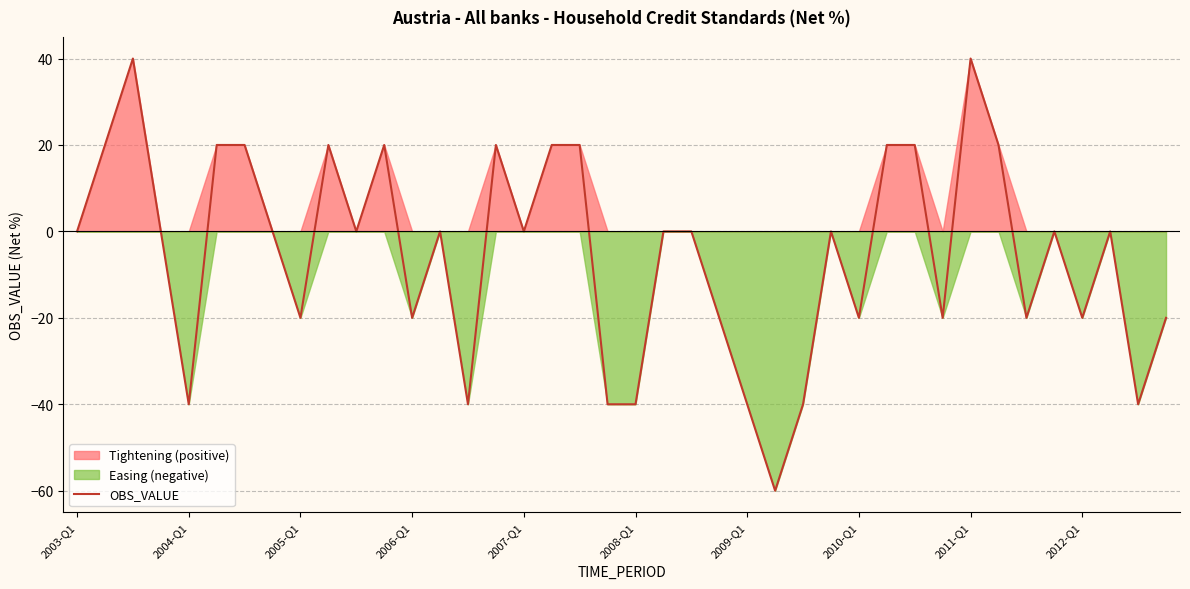

The chart shows a value of -61 at 37. True or false?

False